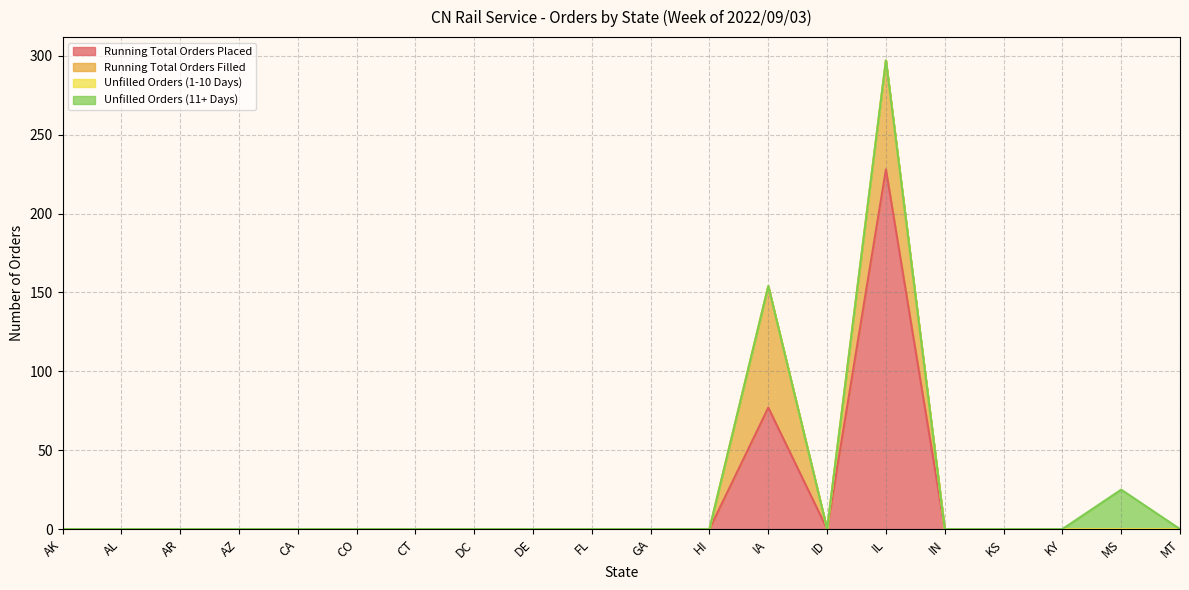

What is the difference between the maximum and second lowest values in the Running Total Orders Filled series?

77